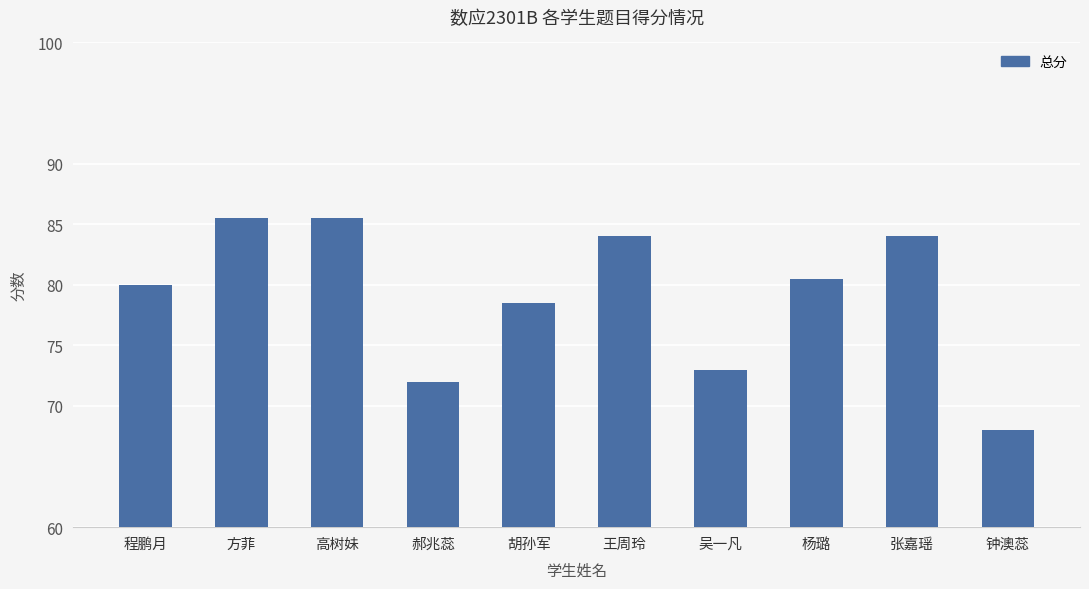

What position from the left is 王周玲?

6